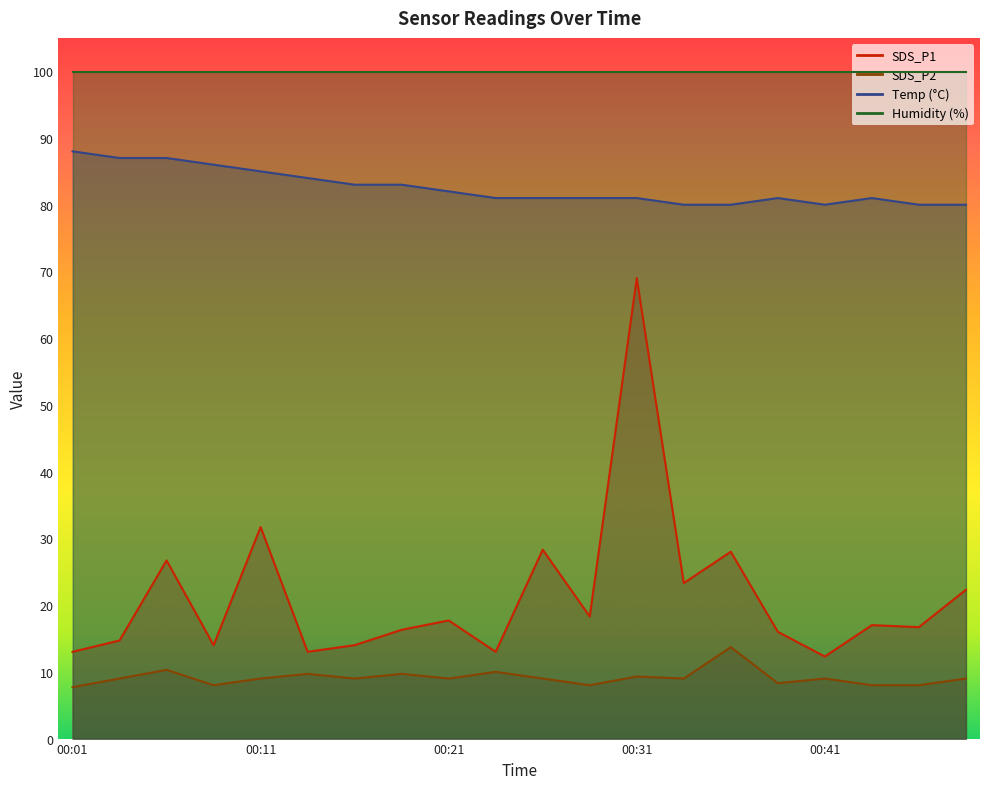

Does the chart display data point markers on the line(s)?

No